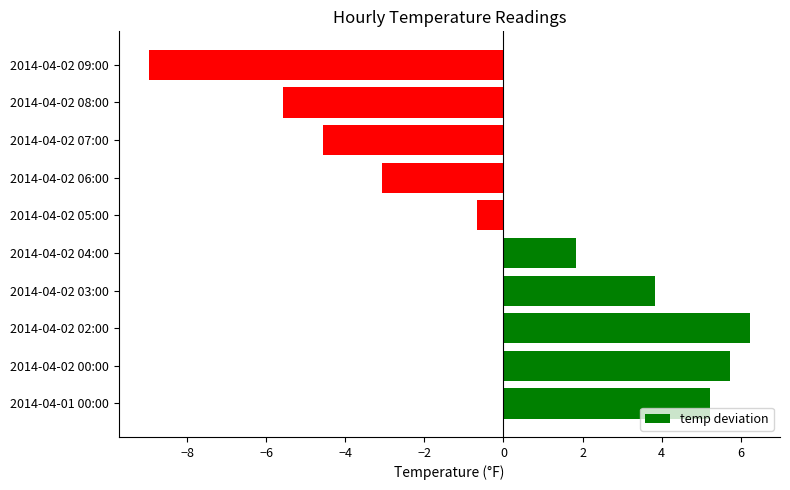

Which has a higher value, 2014-04-02 07:00 or 2014-04-02 06:00?

2014-04-02 06:00